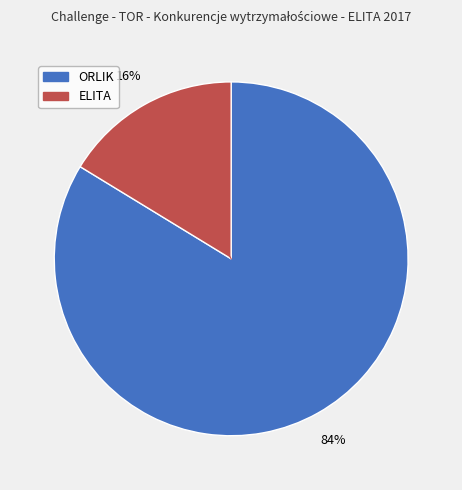

Which category has the smallest portion of the pie?

ELITA